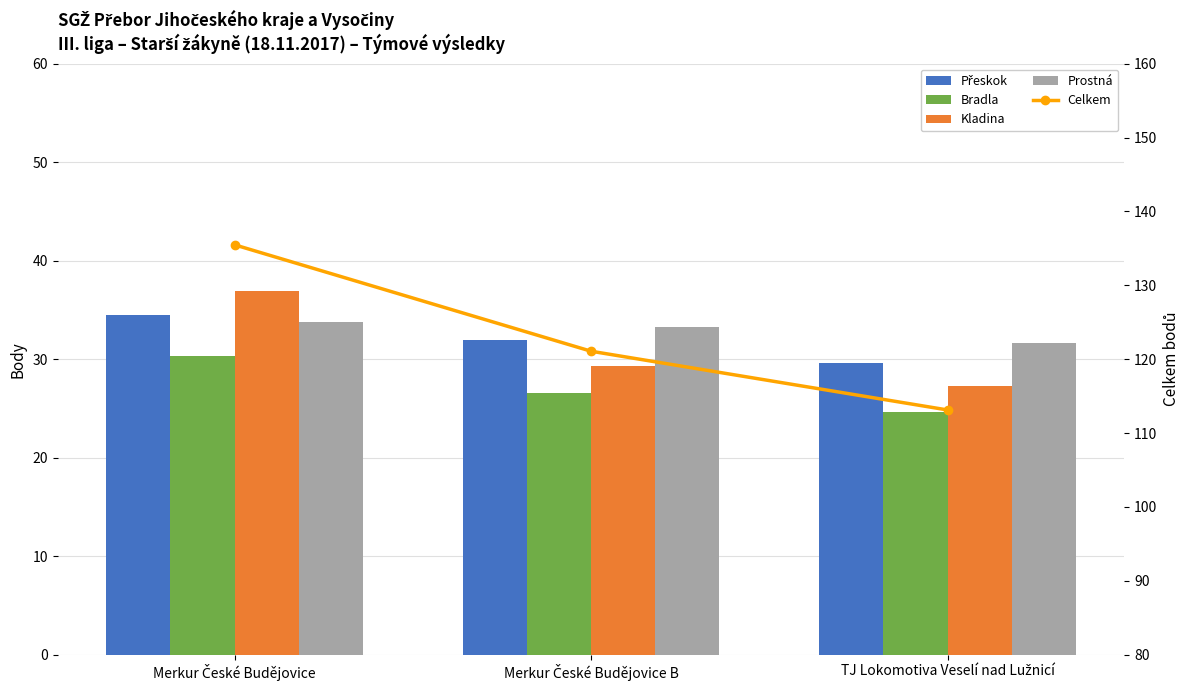

Which series changed the most between Merkur České Budějovice B and TJ Lokomotiva Veselí nad Lužnicí?

Celkem